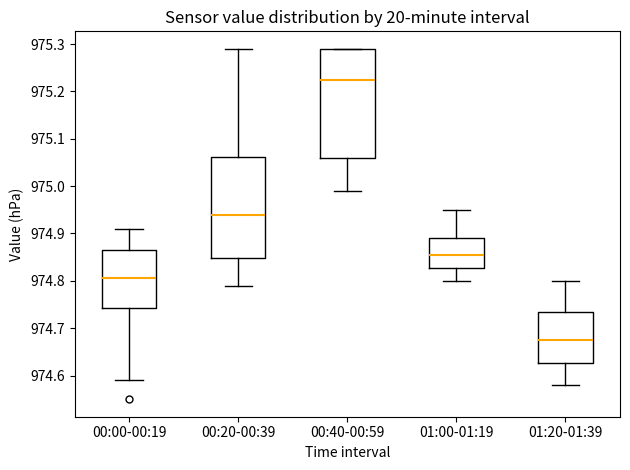

Which box's median line is the lowest?

01:20-01:39